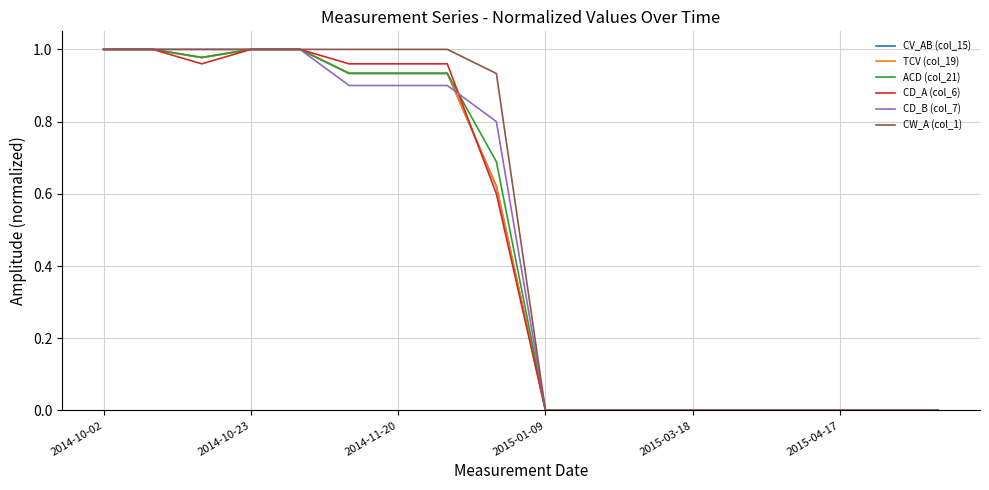

What is the difference between the maximum and second lowest values in the CV_AB (col_15) series?

1.0